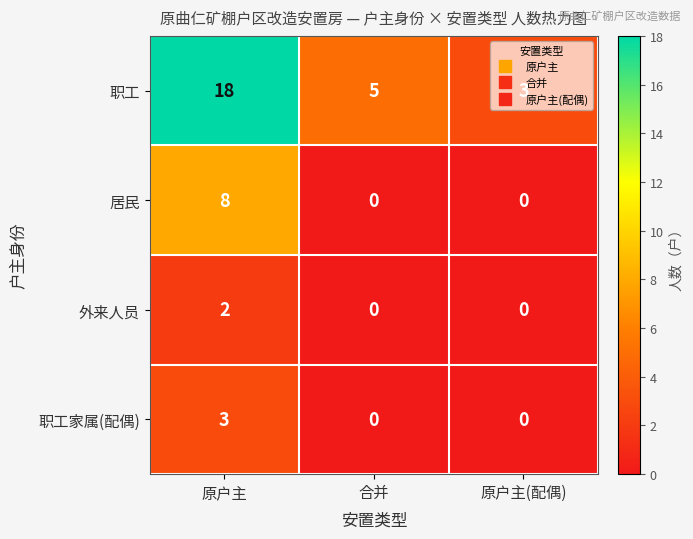

Which series has the largest range (max minus min)?

职工